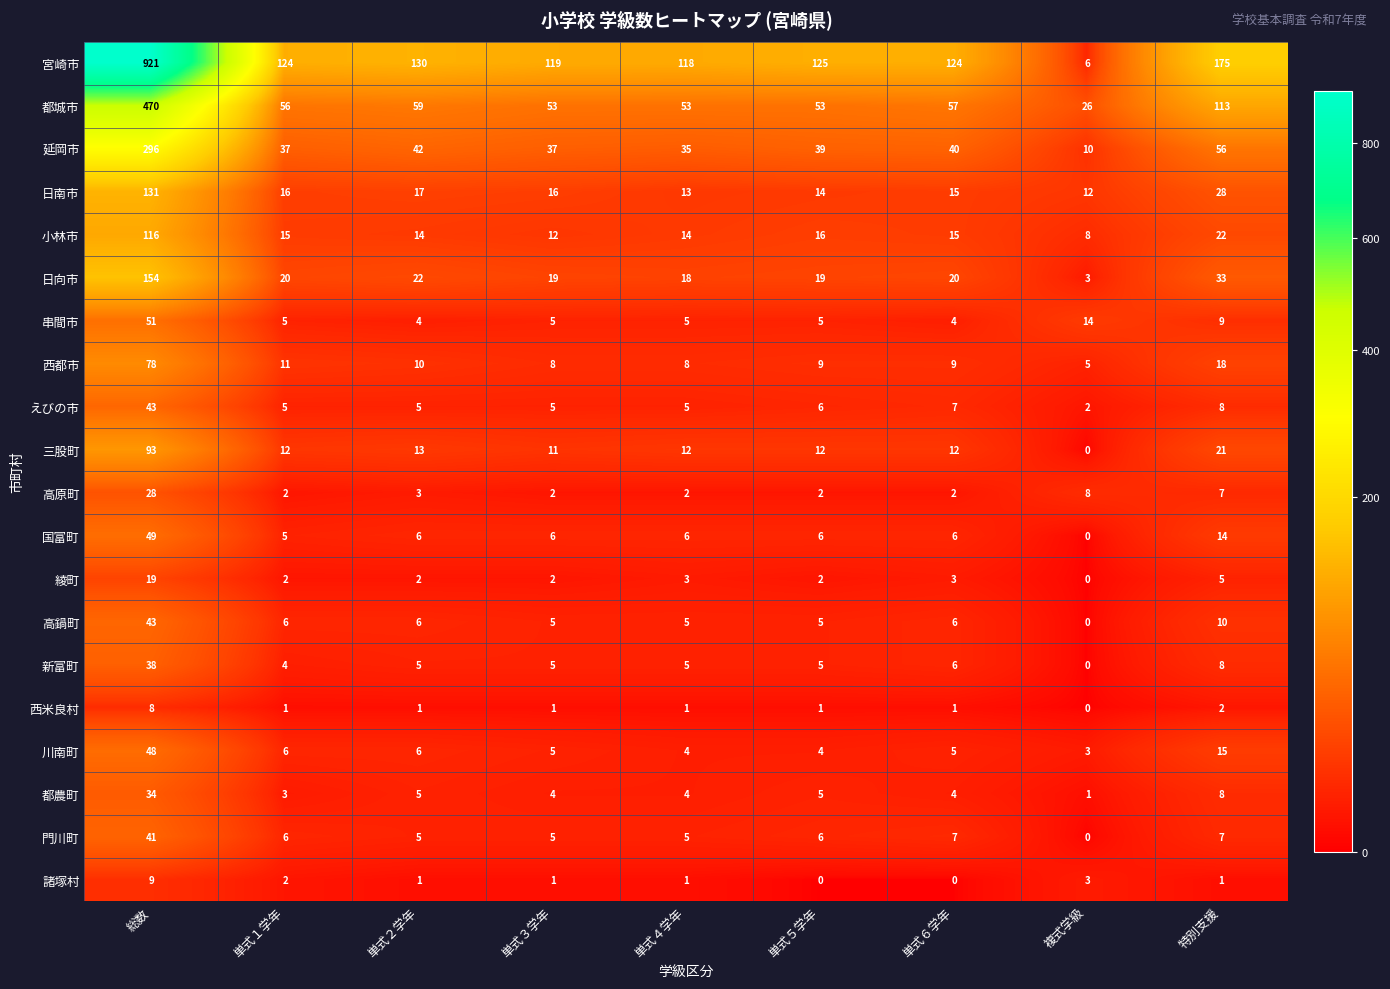

What is the difference between the maximum and minimum values in the 都城市 series?

444